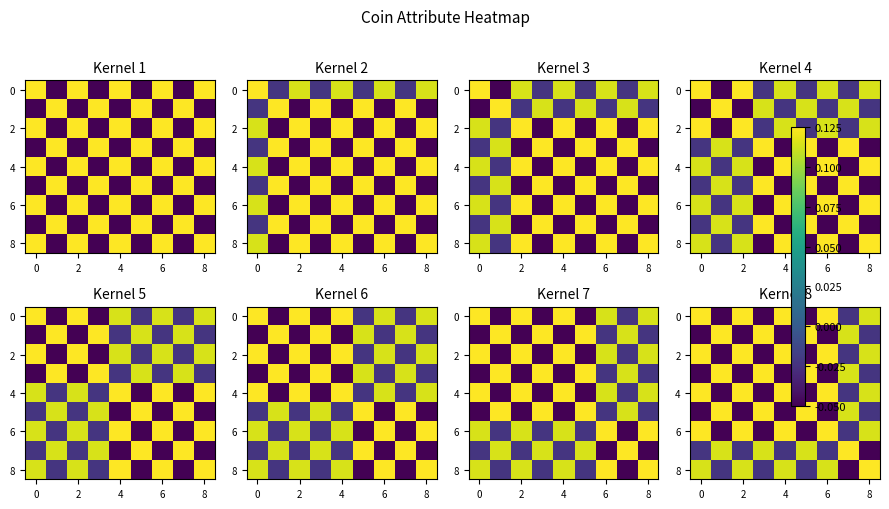

How many values in 8 are below zero?

4